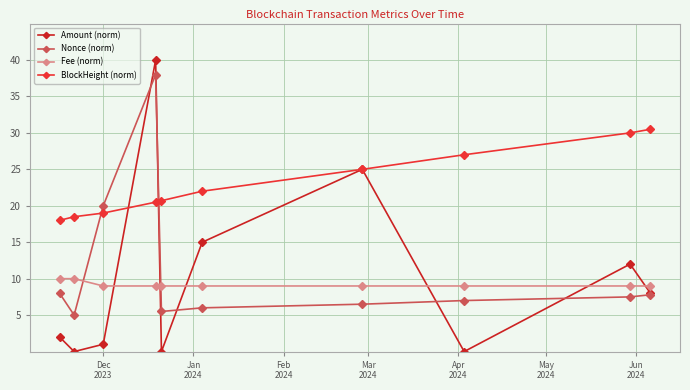

What is the maximum value shown in the chart?

40.0